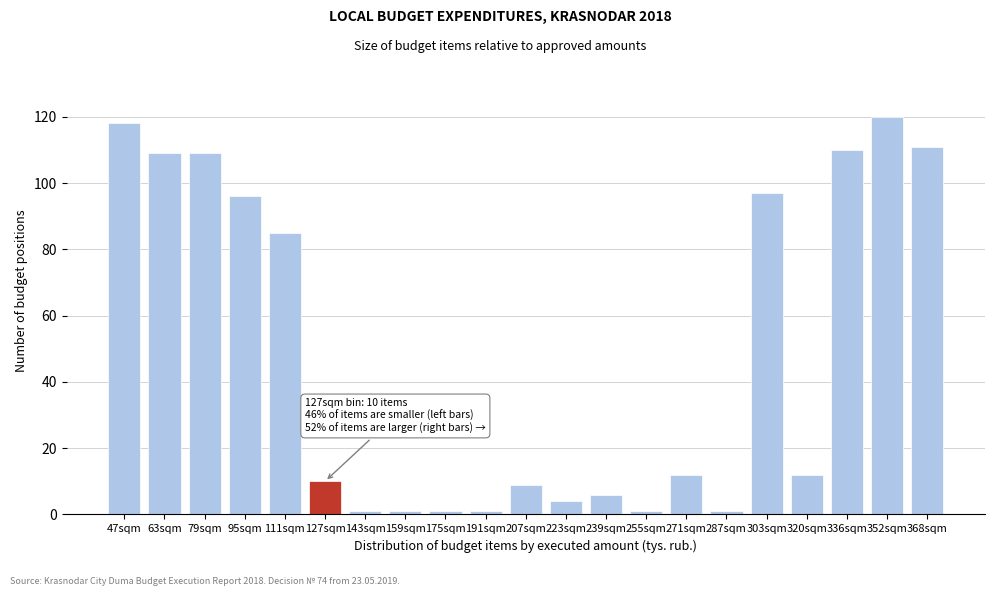

Reading left to right, list all the values displayed in this chart.

118	109	109	96	85	10	1	1	1	1	9	4	6	1	12	1	97	12	110	120	111